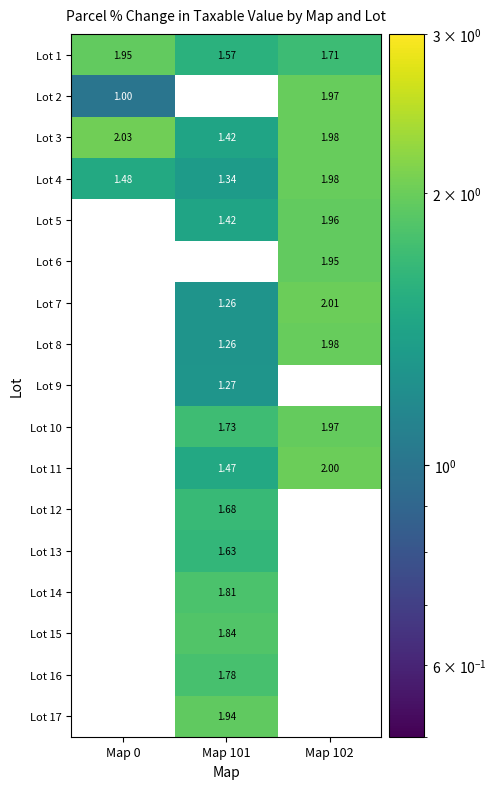

At how many categories does at least one series exceed 1?

3